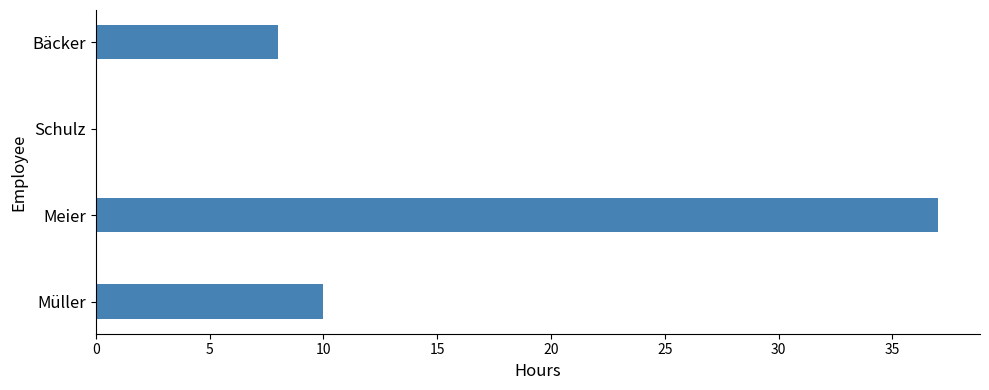

Reading bottom to top, extract all data points from this chart.

Müller=10	Meier=37	Schulz=0	Bäcker=8